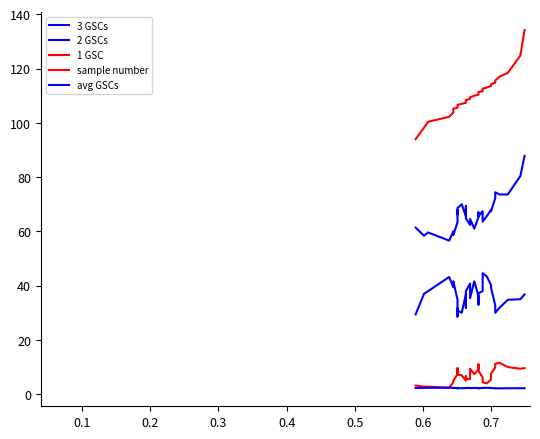

What is the difference between the maximum and minimum values in the 1 GSC series?

9.2